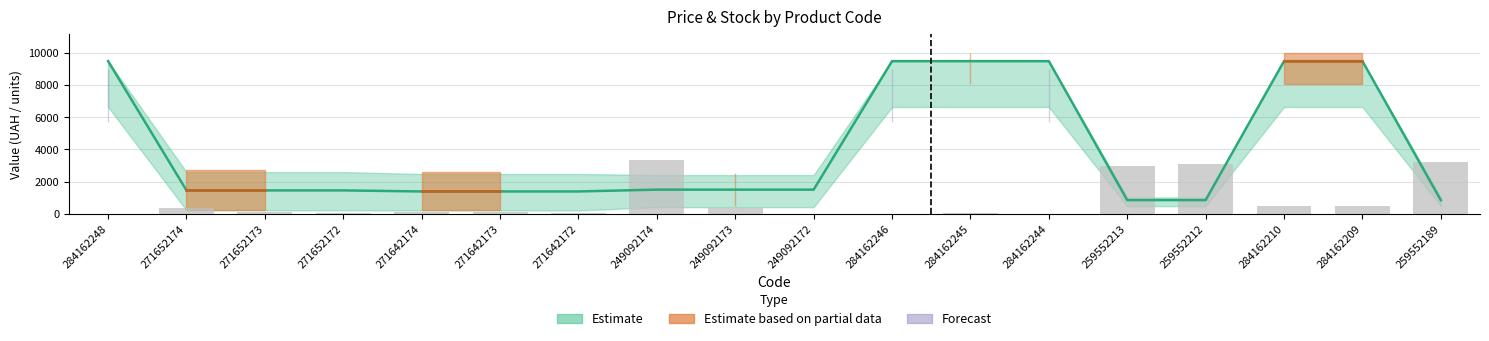

Is it true that the value at 271642173 is 92.7?

True